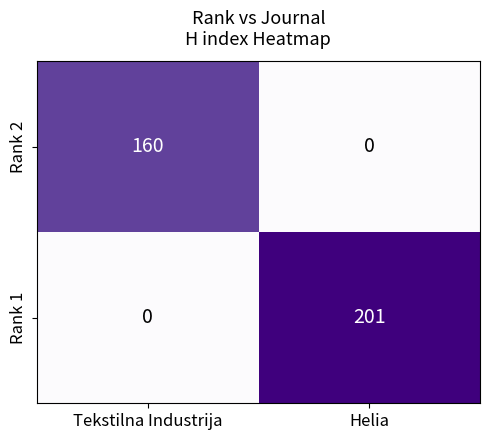

The value of Rank 1 at Tekstilna Industrija is 0. True or false?

True